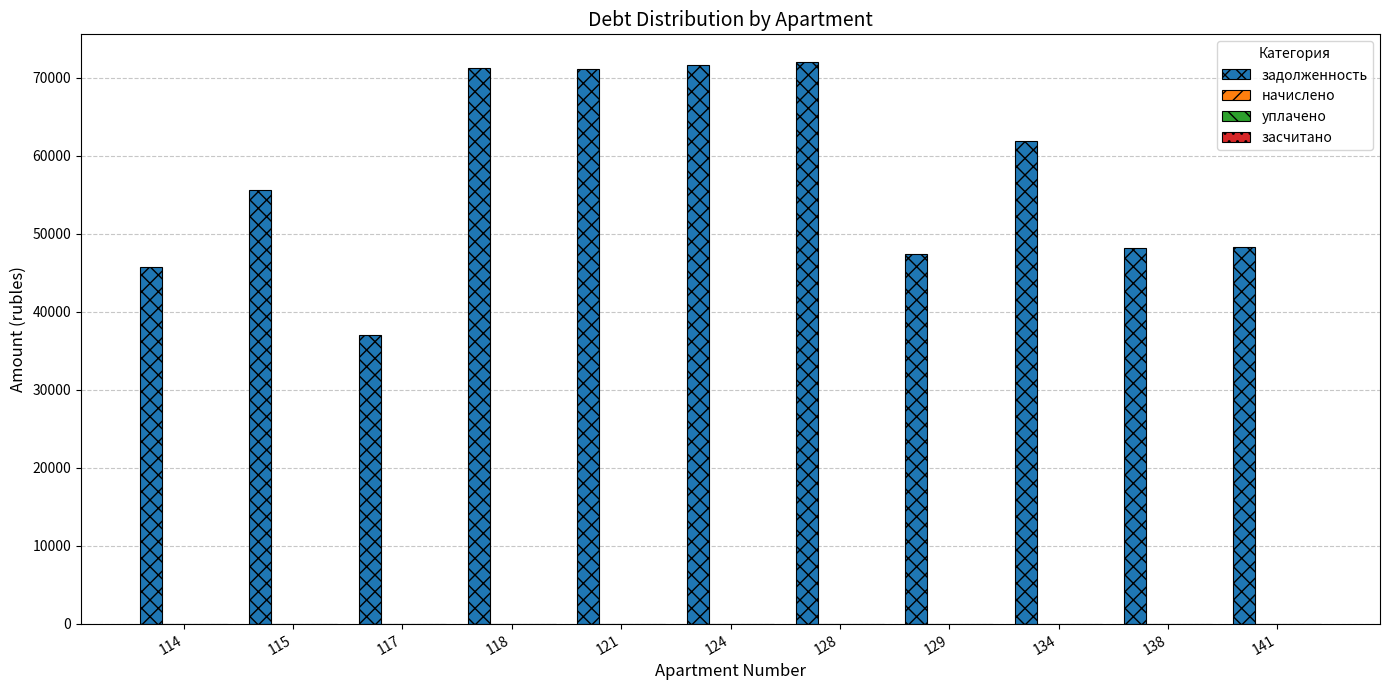

What is the sum of all values?

630009.8